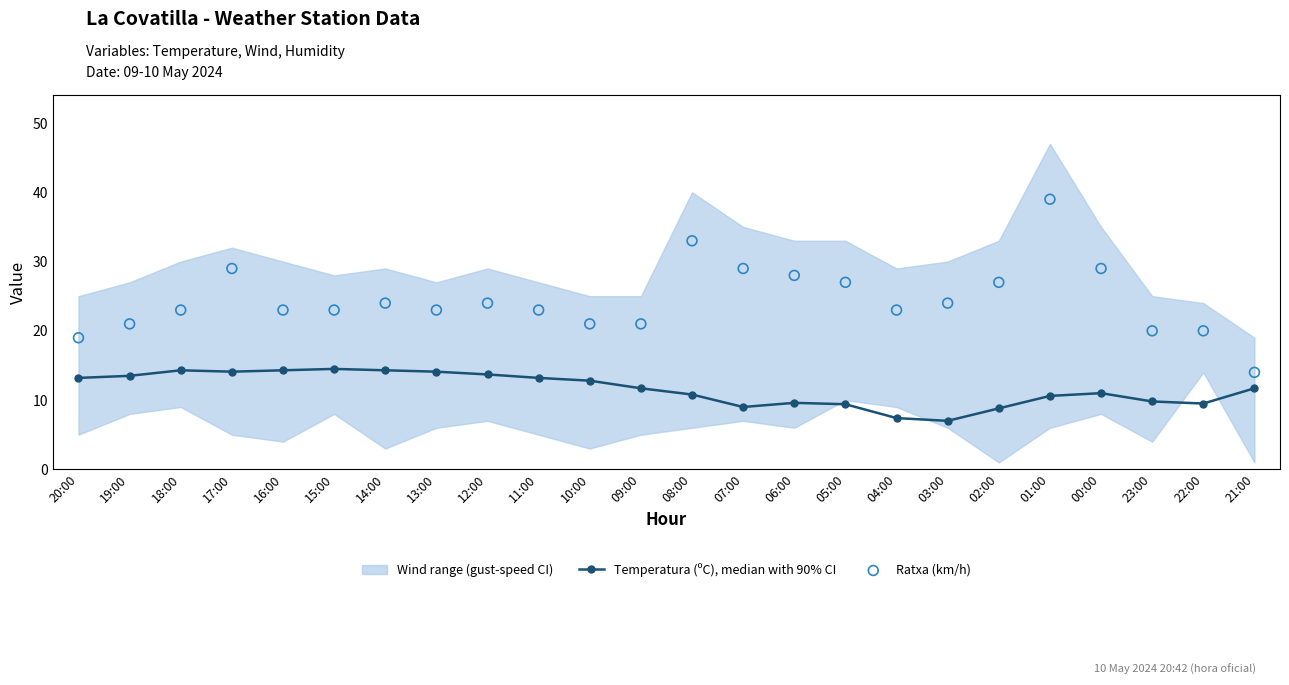

At which category is the sum across all series the highest?

01:00